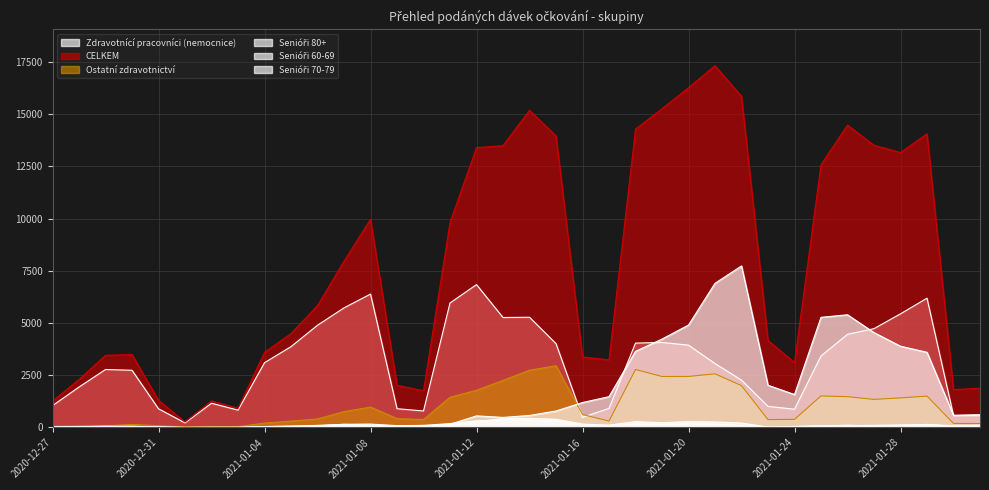

Does the chart have visible grid lines?

Yes